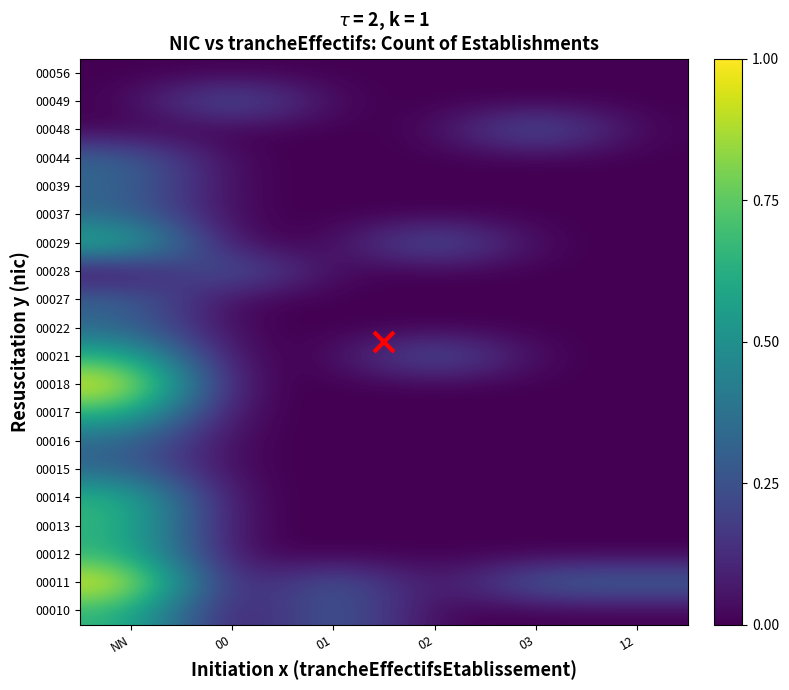

Reading left to right, transcribe all the data shown in this chart.

00010: NN=0.7	00=0.0	01=0.3	02=0.0	03=0.0	12=0.0
00011: NN=1.0	00=0.0	01=0.3	02=0.0	03=0.3	12=0.3
00012: NN=0.7	00=0.0	01=0.0	02=0.0	03=0.0	12=0.0
00013: NN=0.7	00=0.0	01=0.0	02=0.0	03=0.0	12=0.0
00014: NN=0.7	00=0.0	01=0.0	02=0.0	03=0.0	12=0.0
00015: NN=0.3	00=0.0	01=0.0	02=0.0	03=0.0	12=0.0
00016: NN=0.3	00=0.0	01=0.0	02=0.0	03=0.0	12=0.0
00017: NN=0.7	00=0.0	01=0.0	02=0.0	03=0.0	12=0.0
00018: NN=1.0	00=0.0	01=0.0	02=0.0	03=0.0	12=0.0
00021: NN=0.7	00=0.0	01=0.0	02=0.3	03=0.0	12=0.0
00022: NN=0.3	00=0.0	01=0.0	02=0.0	03=0.0	12=0.0
00027: NN=0.3	00=0.0	01=0.0	02=0.0	03=0.0	12=0.0
00028: NN=0.0	00=0.3	01=0.0	02=0.0	03=0.0	12=0.0
00029: NN=0.7	00=0.0	01=0.0	02=0.3	03=0.0	12=0.0
00037: NN=0.3	00=0.0	01=0.0	02=0.0	03=0.0	12=0.0
00039: NN=0.3	00=0.0	01=0.0	02=0.0	03=0.0	12=0.0
00044: NN=0.3	00=0.0	01=0.0	02=0.0	03=0.0	12=0.0
00048: NN=0.0	00=0.0	01=0.0	02=0.0	03=0.3	12=0.0
00049: NN=0.0	00=0.3	01=0.0	02=0.0	03=0.0	12=0.0
00056: NN=0.0	00=0.0	01=0.0	02=0.0	03=0.0	12=0.0